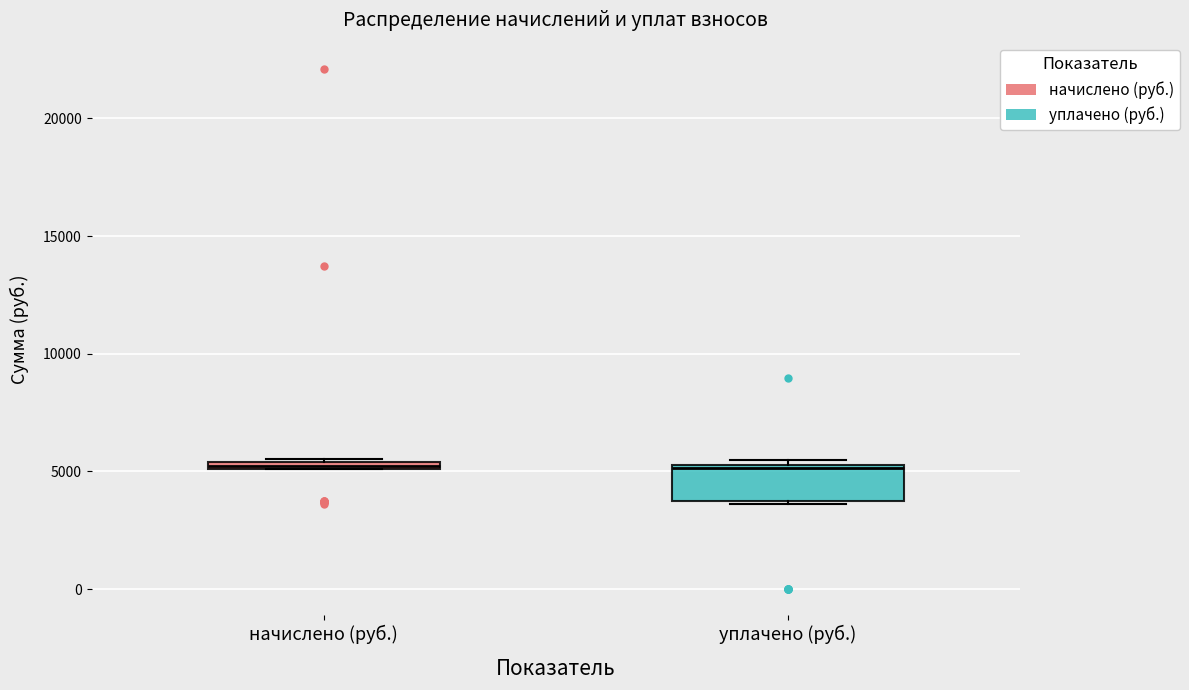

Comparing the boxes themselves (not the whiskers), which one is the tallest?

уплачено (руб.)